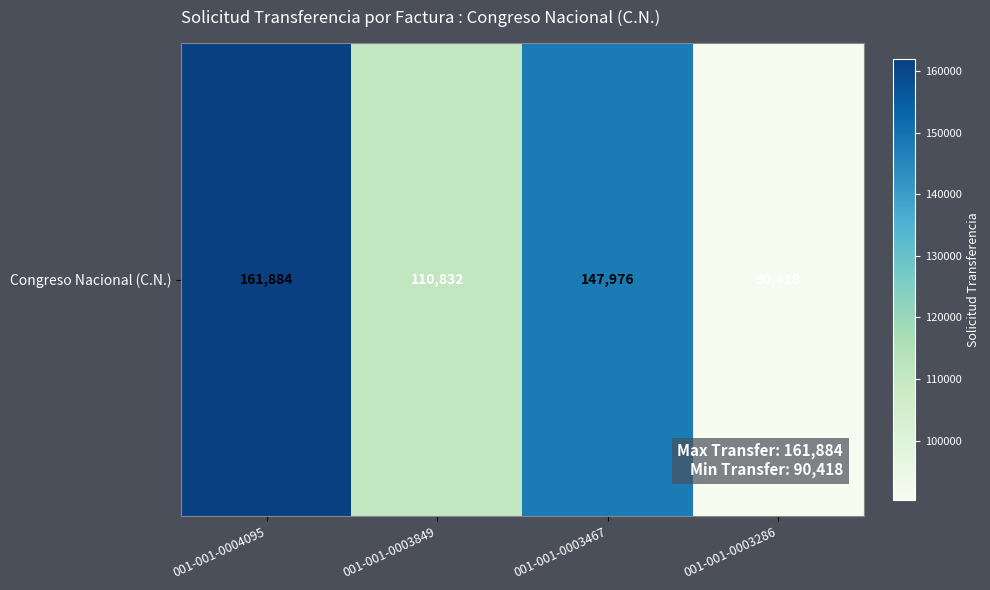

Which label corresponds to the smallest value in the chart?

001-001-0003286